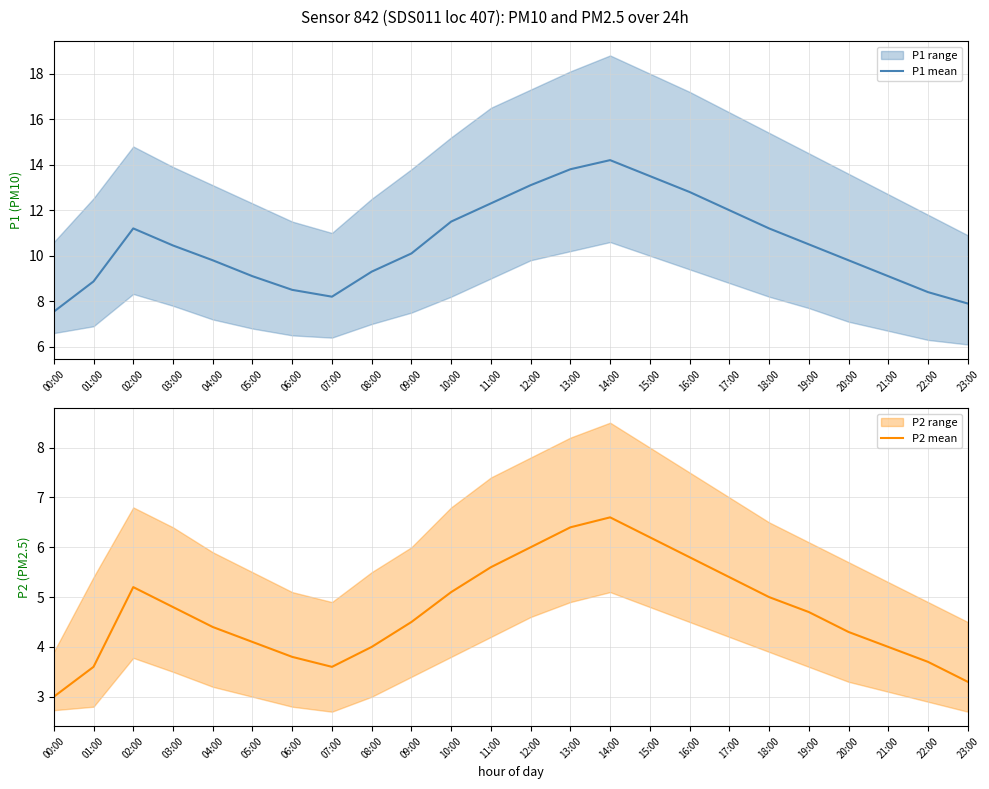

True or false: P1 mean and P2 mean cross at least once.

False